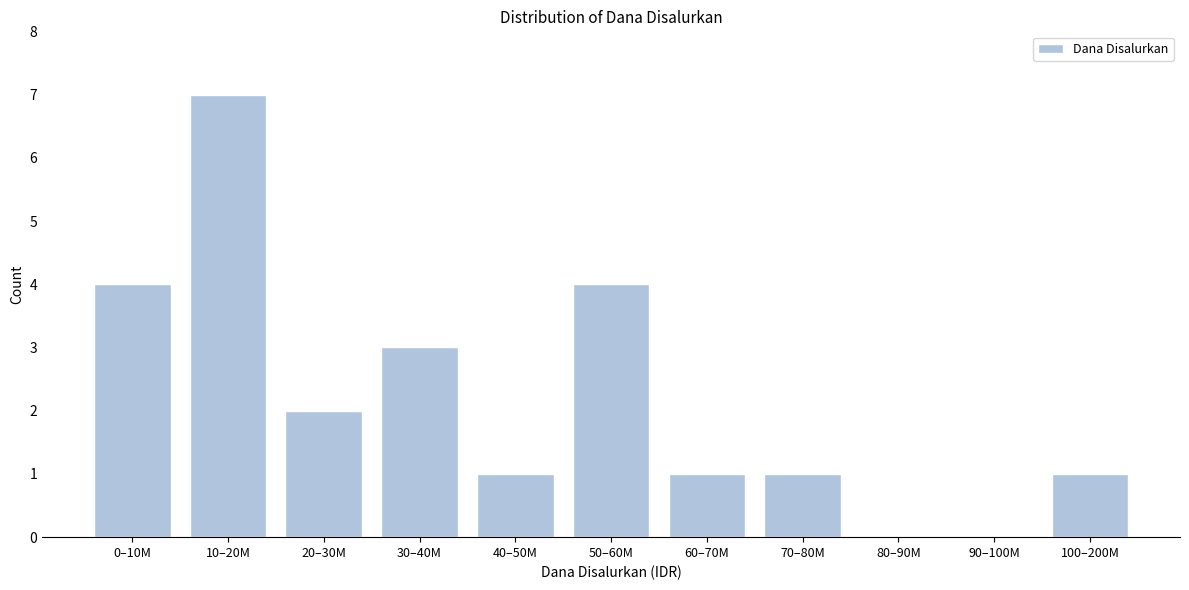

Reading right to left, list all the values displayed in this chart.

100–200M=1	90–100M=0	80–90M=0	70–80M=1	60–70M=1	50–60M=4	40–50M=1	30–40M=3	20–30M=2	10–20M=7	0–10M=4